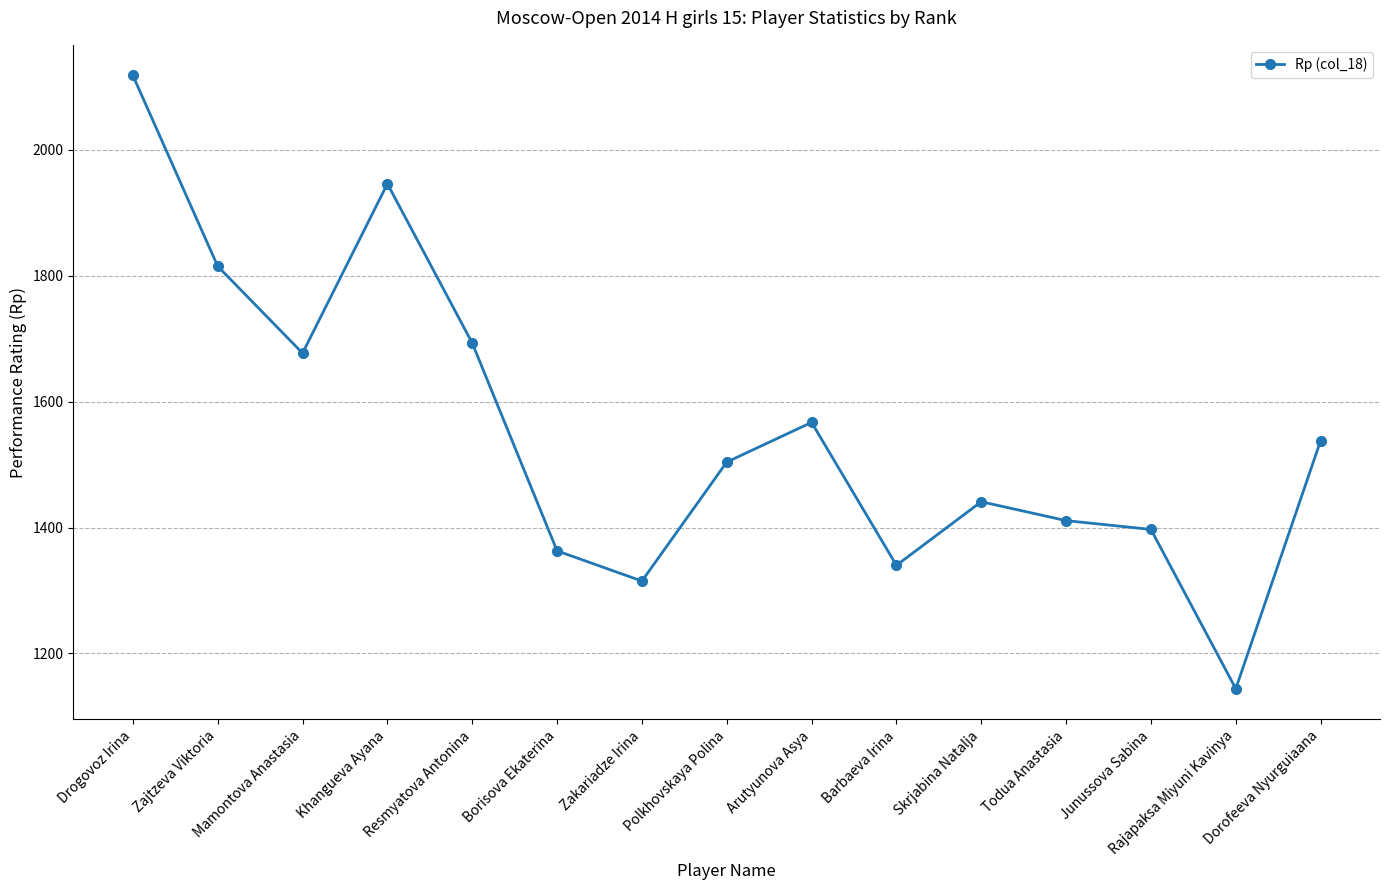

What is the approximate value at Drogovoz Irina, to the nearest 10?

2120